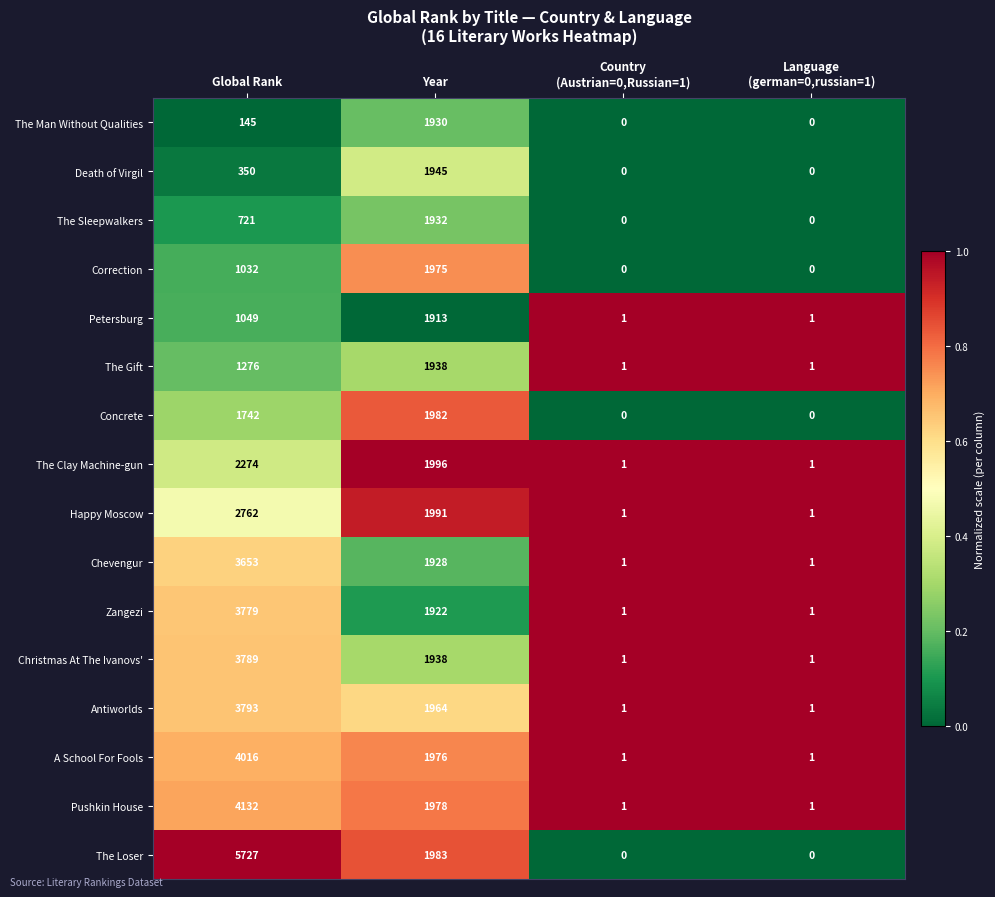

List the series in order of their peak value, highest first.

The Loser, Pushkin House, A School For Fools, Antiworlds, Christmas At The Ivanovs', Zangezi, Chevengur, Happy Moscow, The Clay Machine-gun, Concrete, Correction, Death of Virgil, The Gift, The Sleepwalkers, The Man Without Qualities, Petersburg